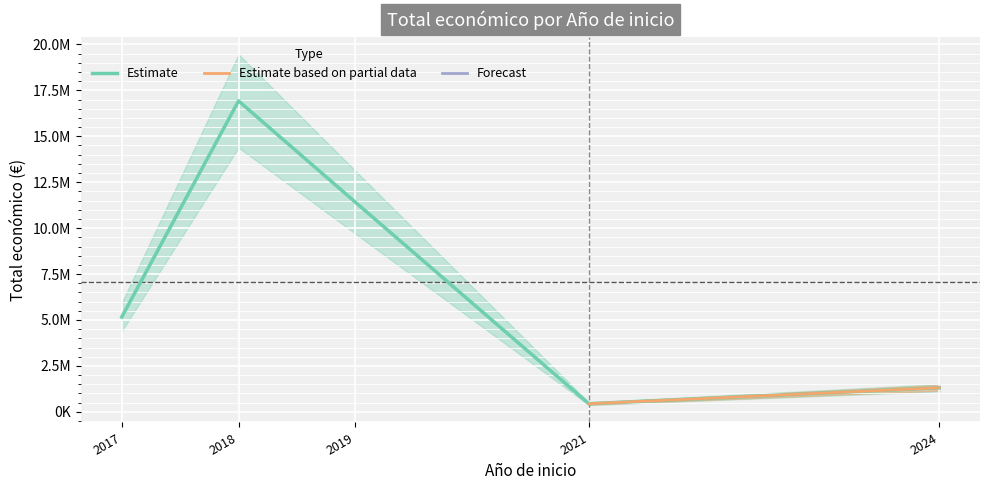

What is the sum of all values?

35253786